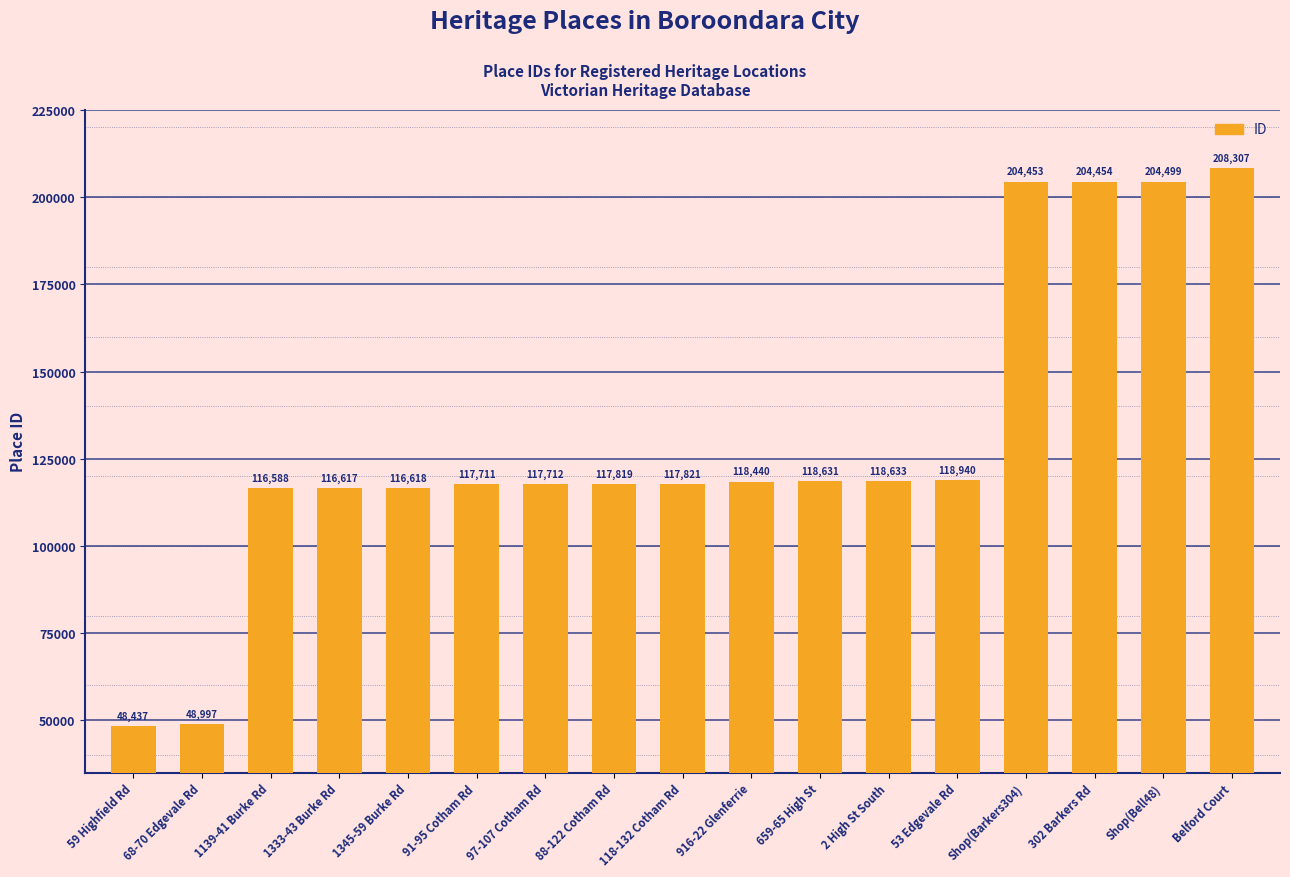

Reading left to right, transcribe all the data shown in this chart.

59 Highfield Rd=48437	68-70 Edgevale Rd=48997	1139-41 Burke Rd=116588	1333-43 Burke Rd=116617	1345-59 Burke Rd=116618	91-95 Cotham Rd=117711	97-107 Cotham Rd=117712	88-122 Cotham Rd=117819	118-132 Cotham Rd=117821	916-22 Glenferrie=118440	659-65 High St=118631	2 High St South=118633	53 Edgevale Rd=118940	Shop(Barkers304)=204453	302 Barkers Rd=204454	Shop(Bell48)=204499	Belford Court=208307